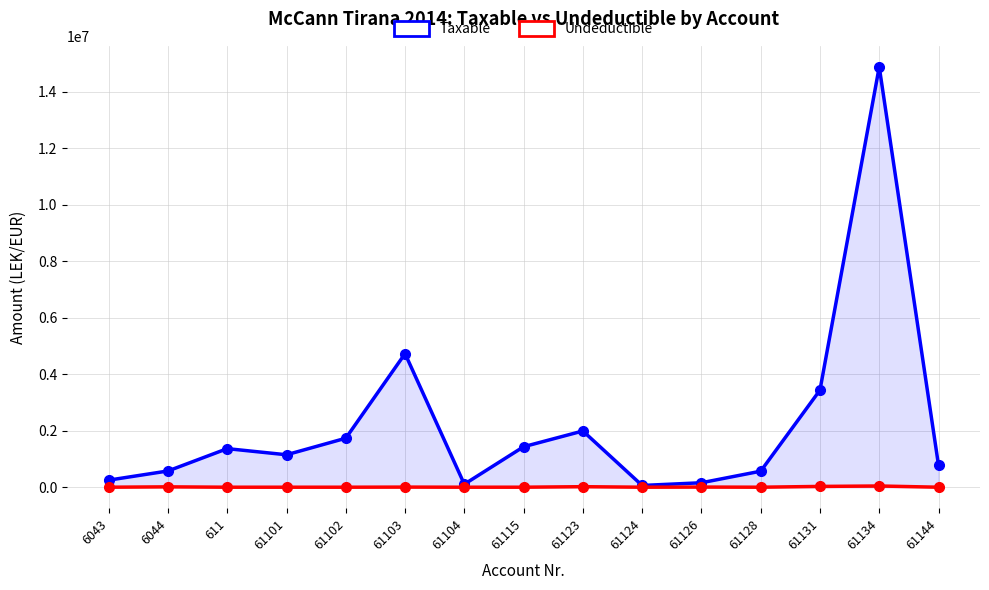

At which category is the sum across all series the highest?

61134